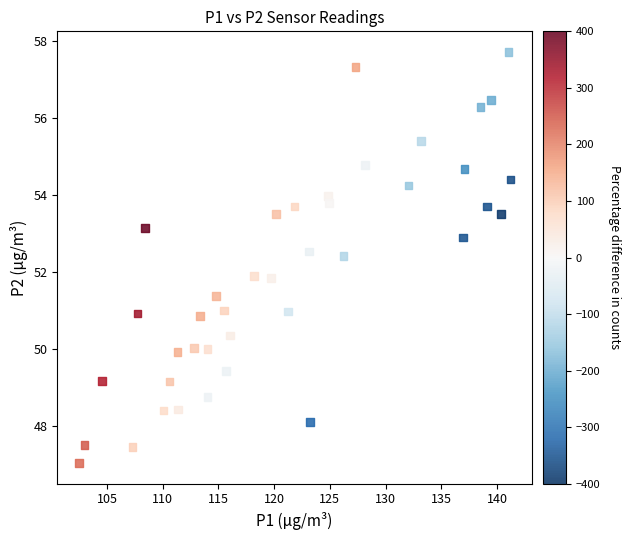

What is the range of X values (max minus min)?

38.7